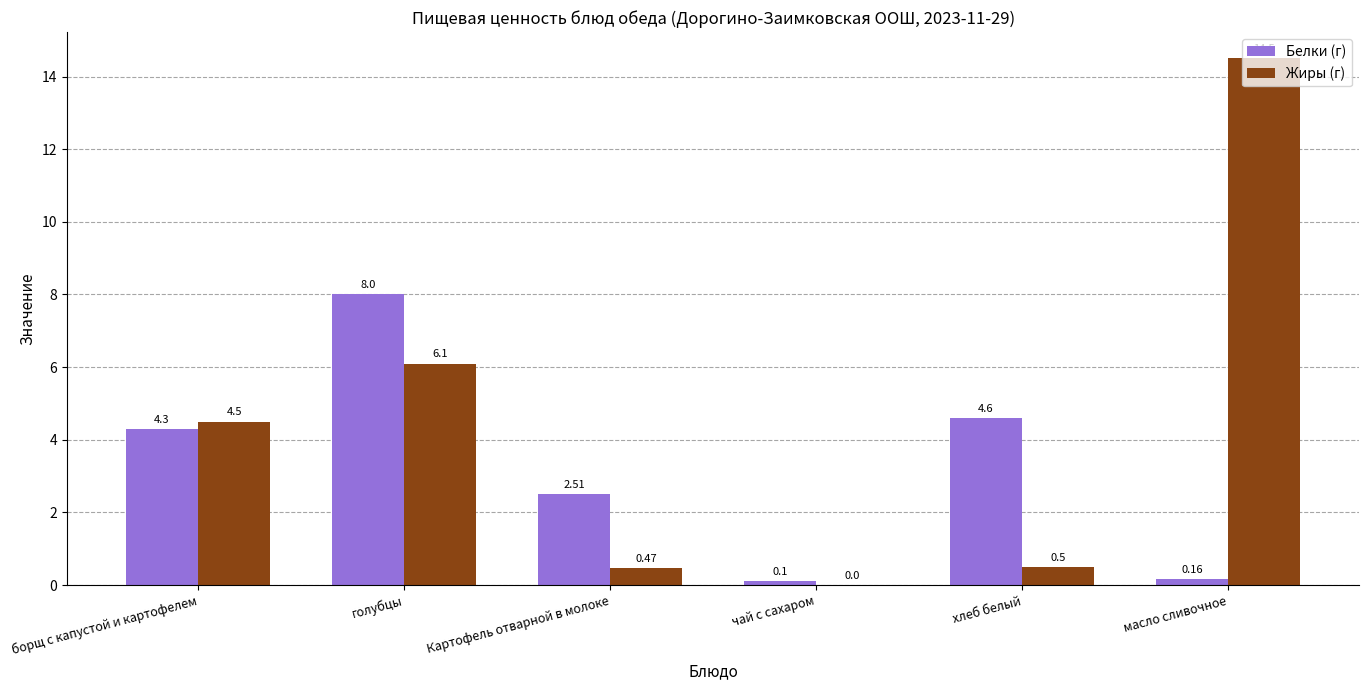

Is the value of Белки (г) at голубцы greater than the value of Жиры (г) at масло сливочное?

No